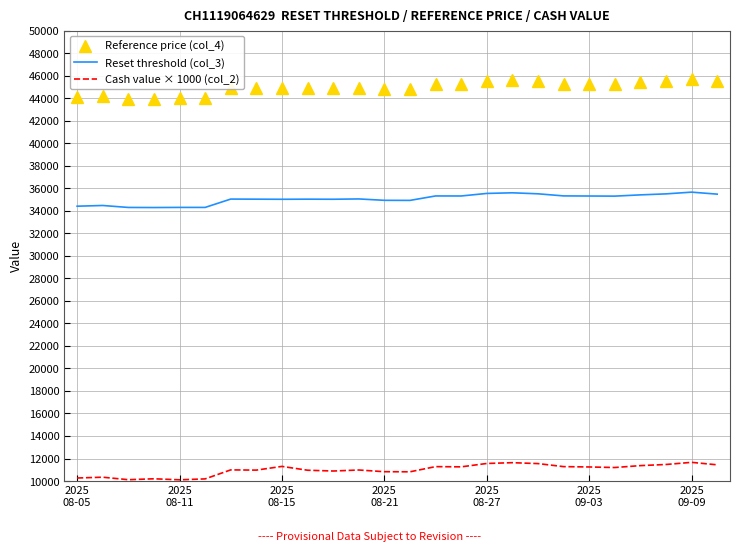

Which series has the largest total across all categories?

Reference price (col_4)